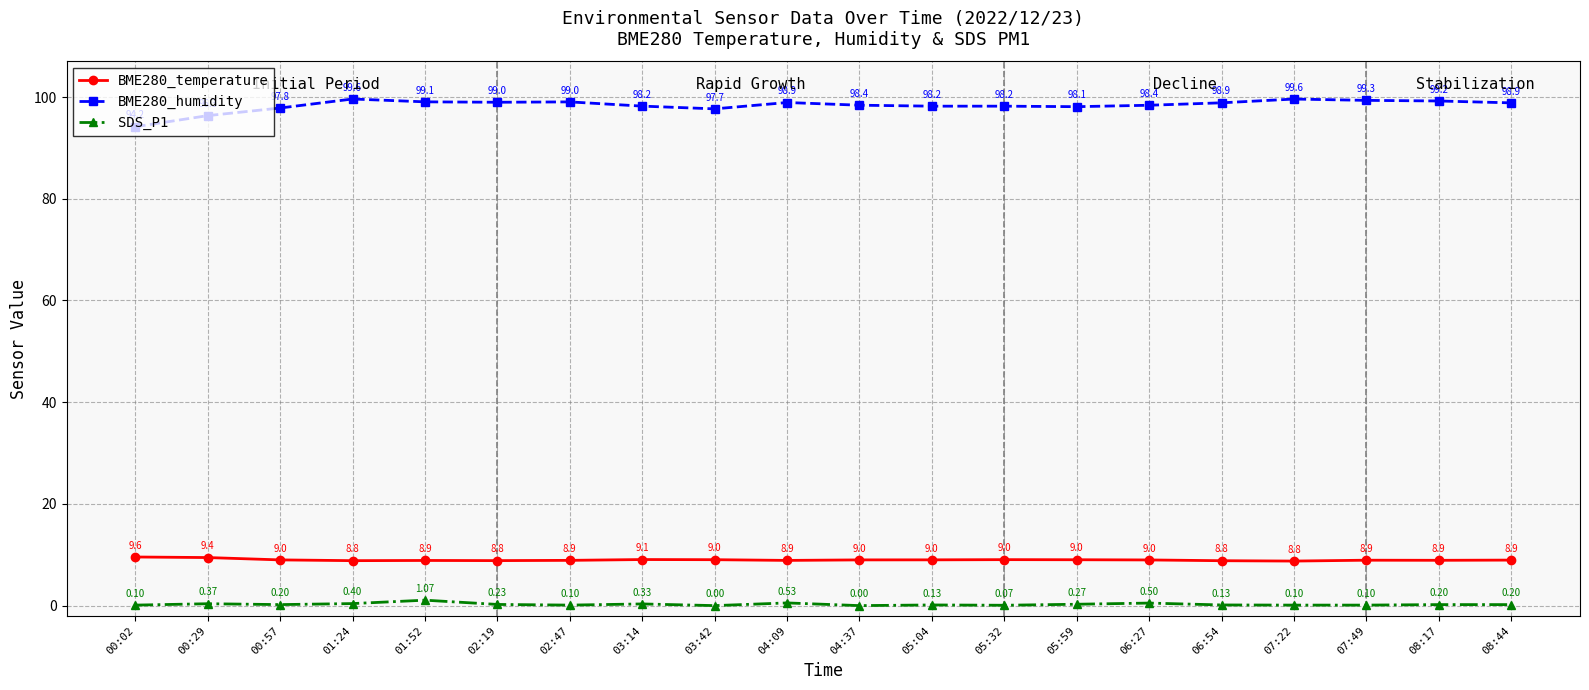

Does the chart display data point markers on the line(s)?

Yes